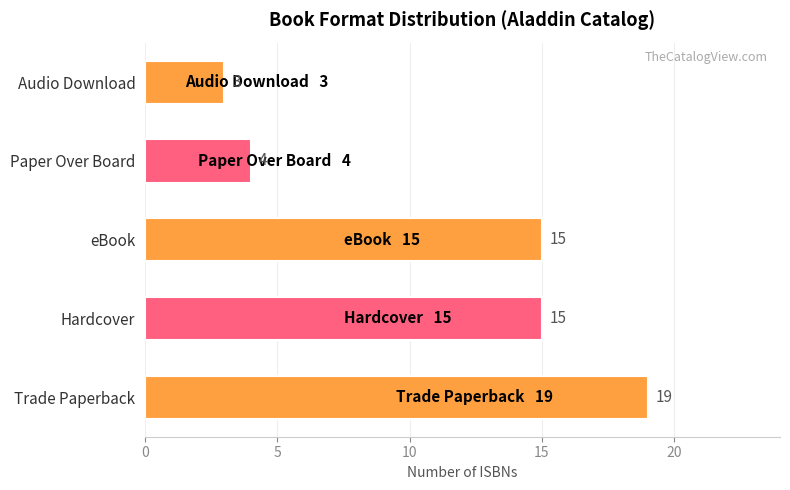

How many bars are there in total?

5